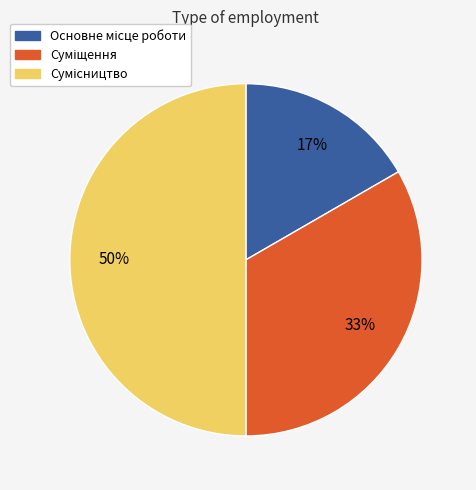

To the nearest percent, what is the average slice percentage?

33%